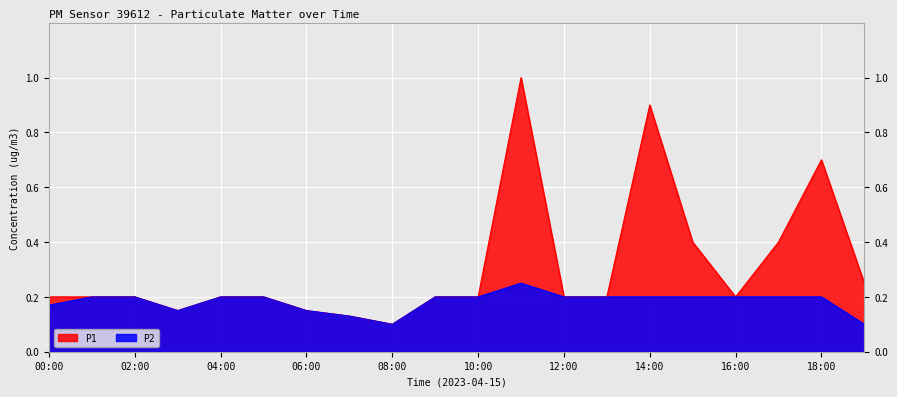

Is the value of P2 at 11:00 greater than the value of P1 at 06:00?

Yes